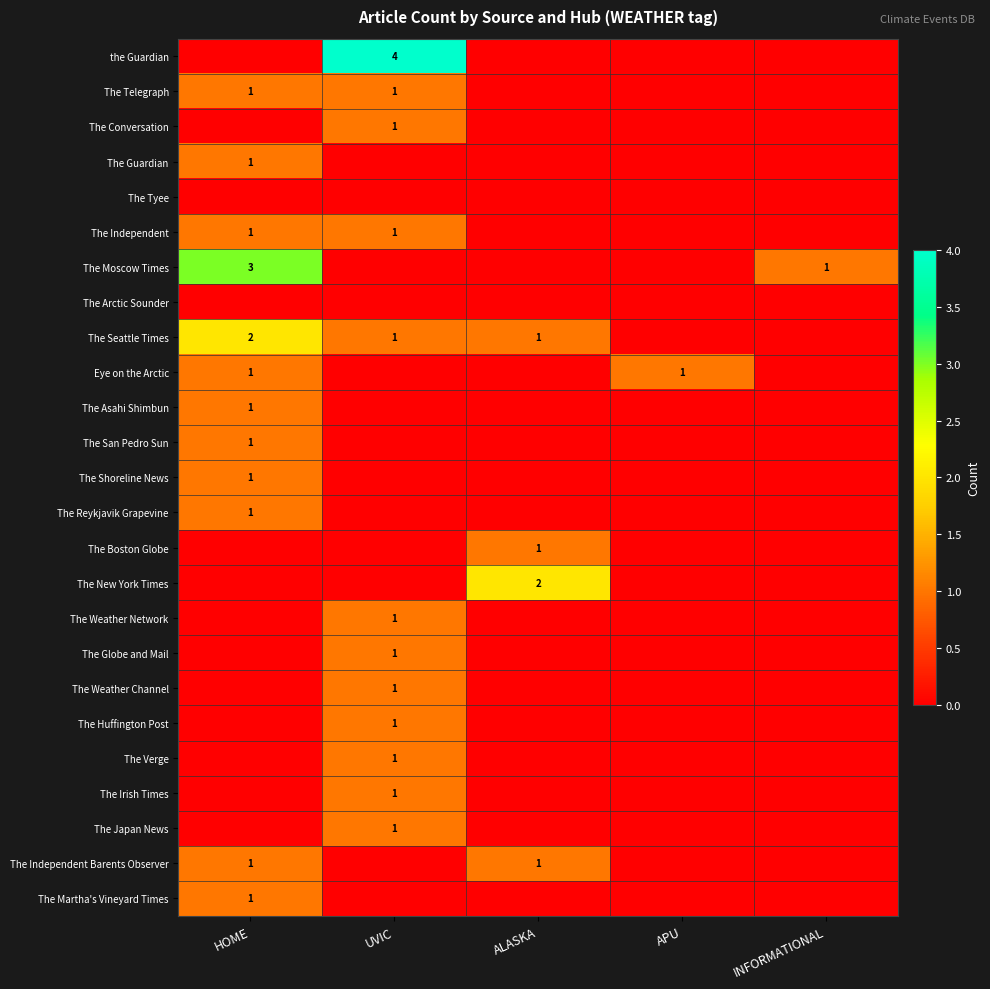

How many series are shown in this chart?

25